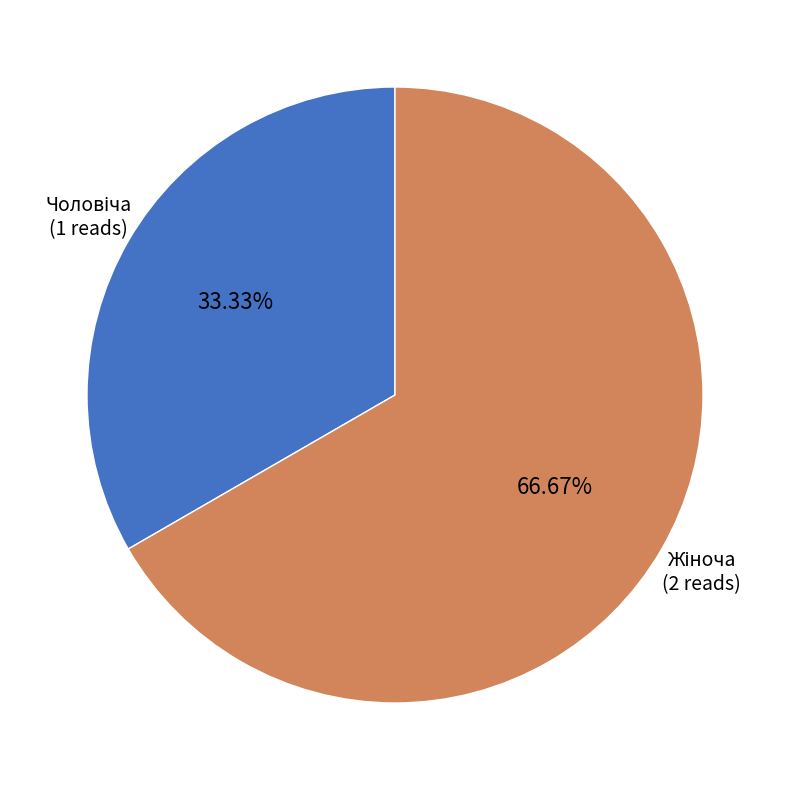

How many segments does this pie chart have?

2